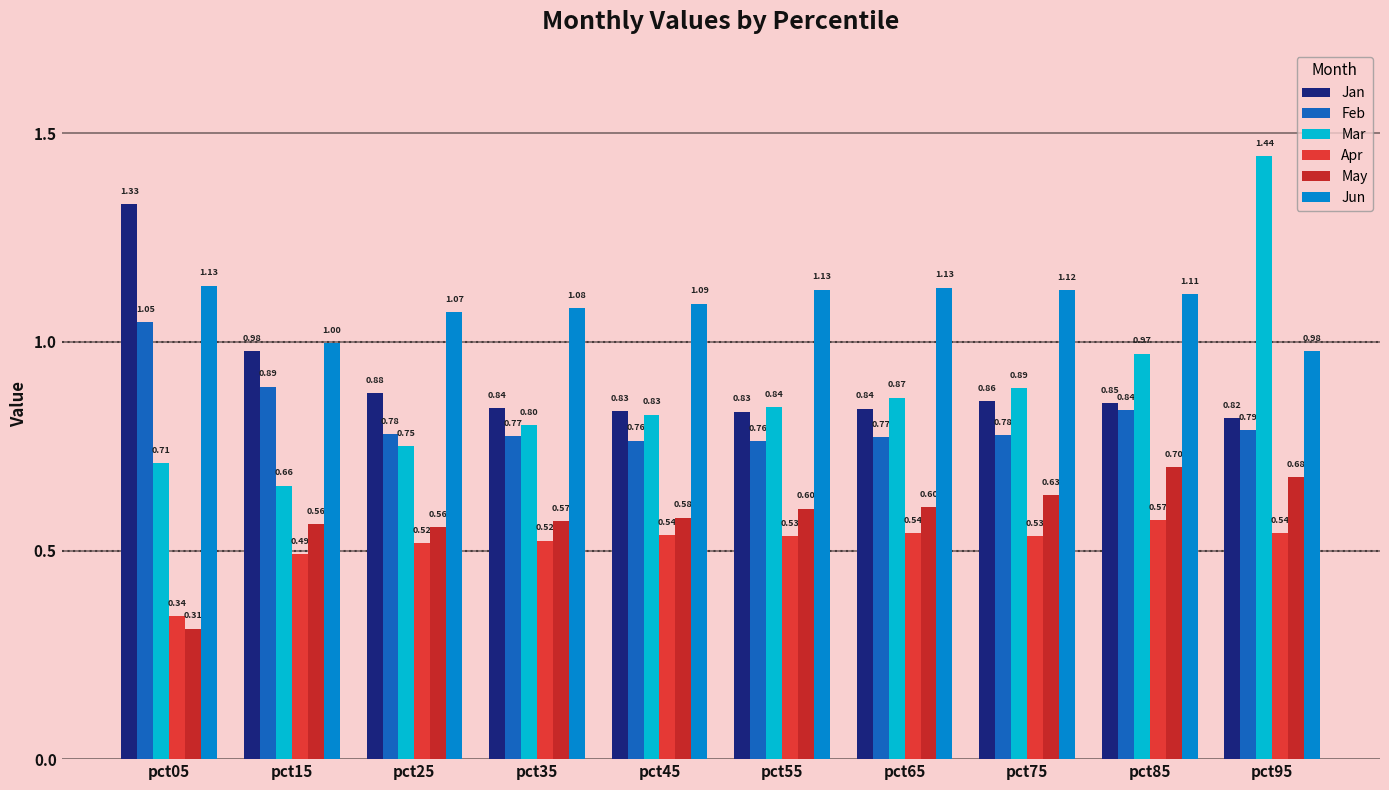

Reading left to right, what are all the values shown in this chart?

Jan: 1.3	1.0	0.9	0.8	0.8	0.8	0.8	0.9	0.9	0.8
Feb: 1.0	0.9	0.8	0.8	0.8	0.8	0.8	0.8	0.8	0.8
Mar: 0.7	0.7	0.8	0.8	0.8	0.8	0.9	0.9	1.0	1.4
Apr: 0.3	0.5	0.5	0.5	0.5	0.5	0.5	0.5	0.6	0.5
May: 0.3	0.6	0.6	0.6	0.6	0.6	0.6	0.6	0.7	0.7
Jun: 1.1	1.0	1.1	1.1	1.1	1.1	1.1	1.1	1.1	1.0